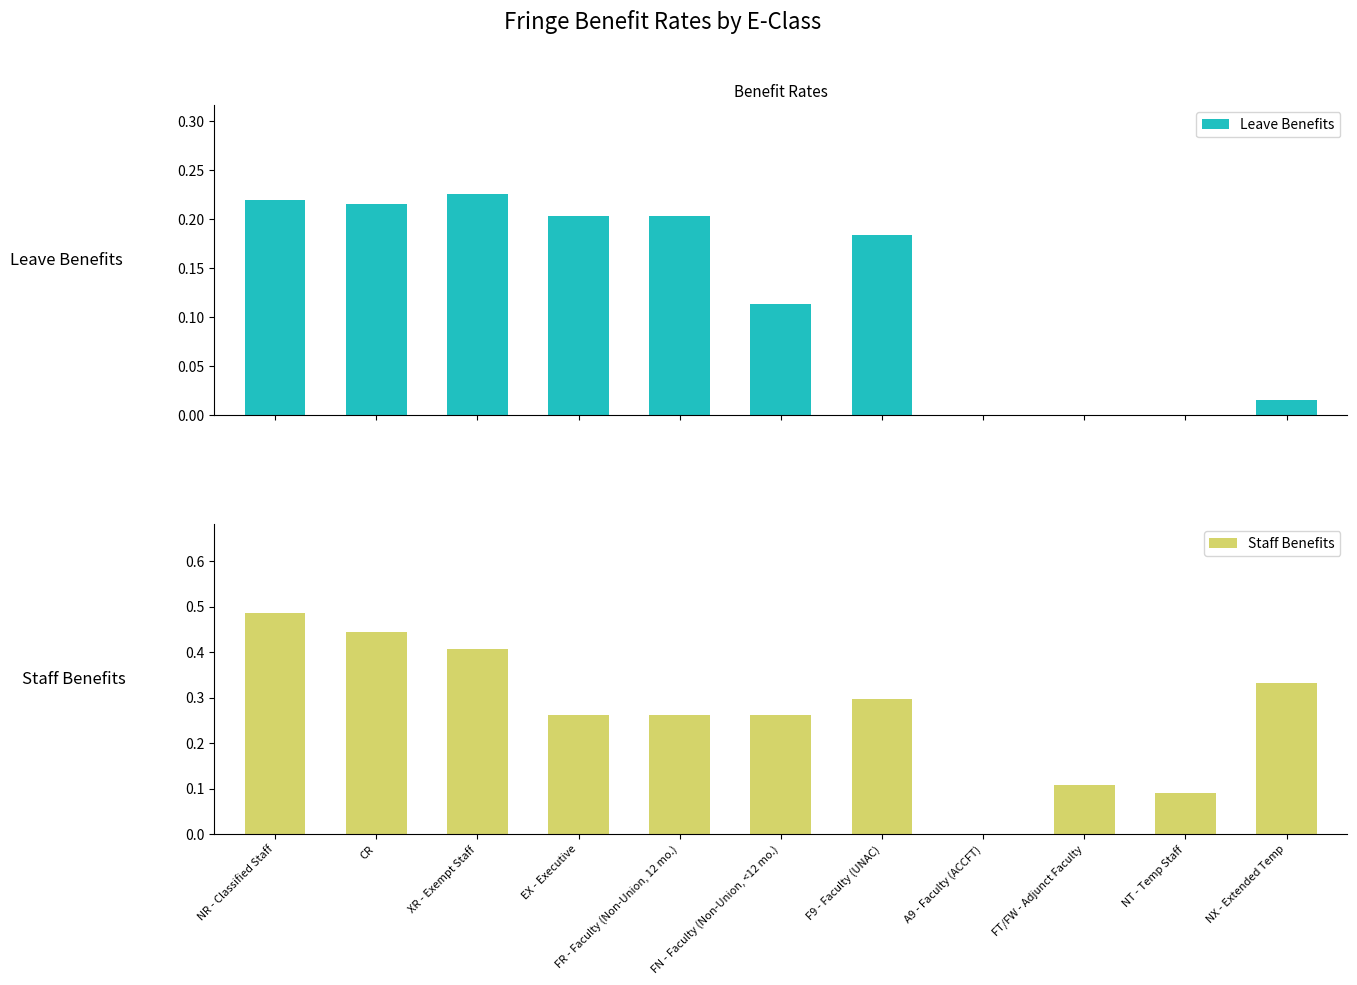

How many values in Staff Benefits are above zero?

10